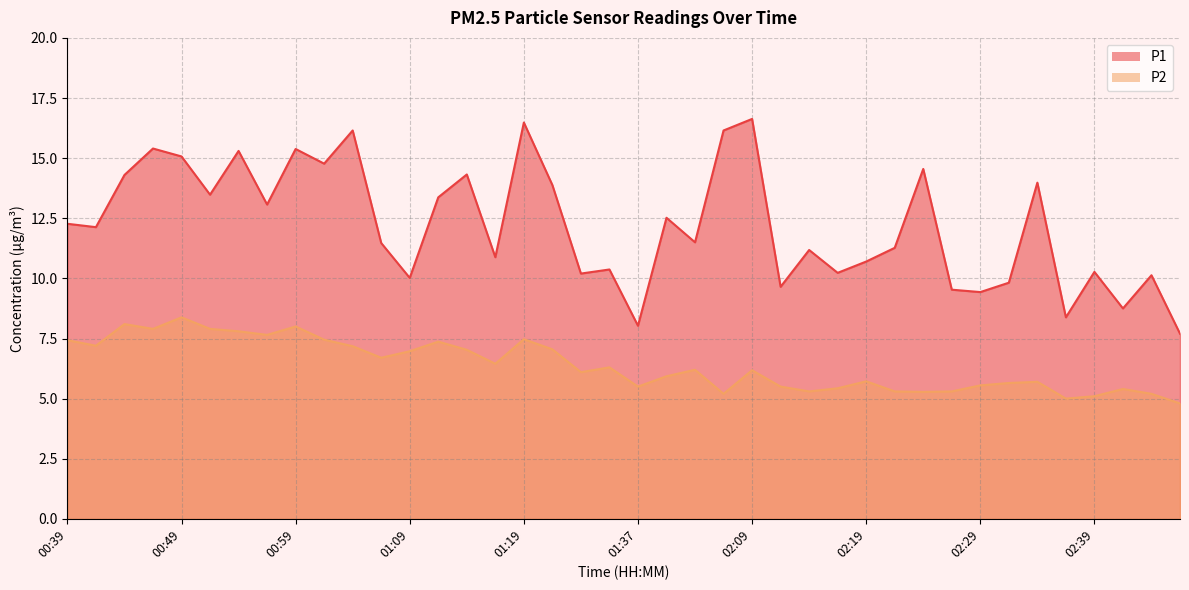

What is the sum of all P1 values?

488.7